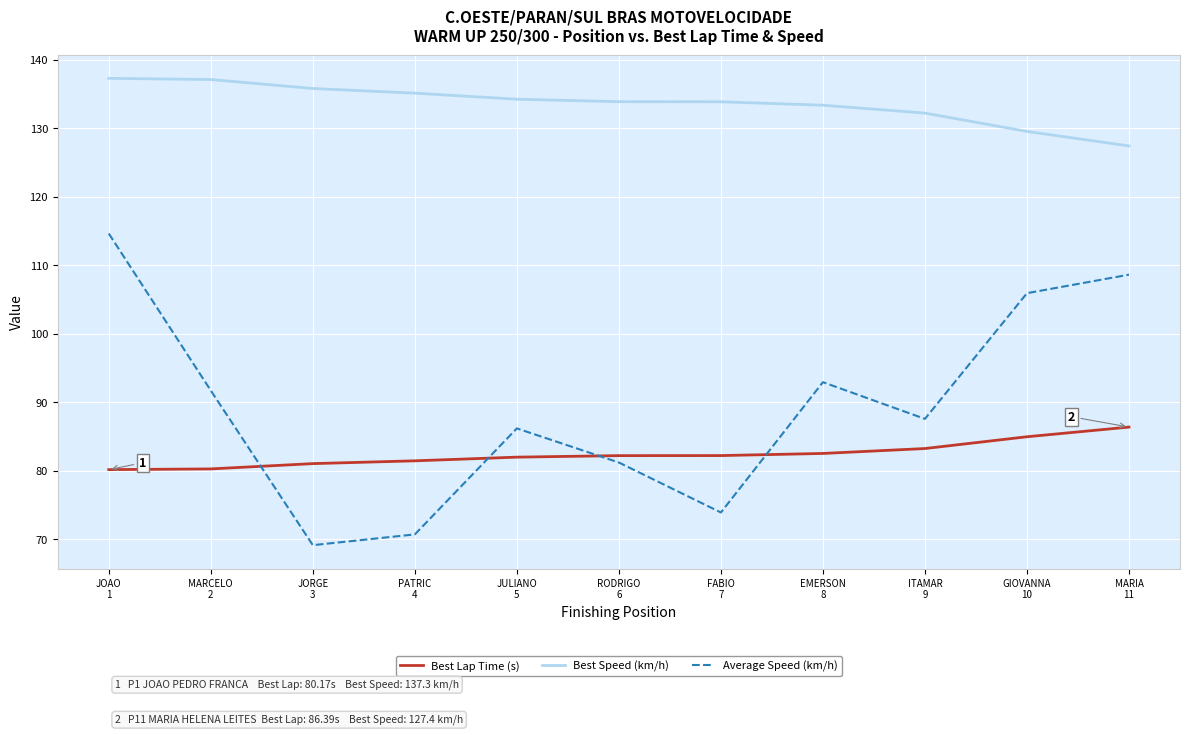

At which label does Average Speed (km/h) reach its peak?

JOAO
1